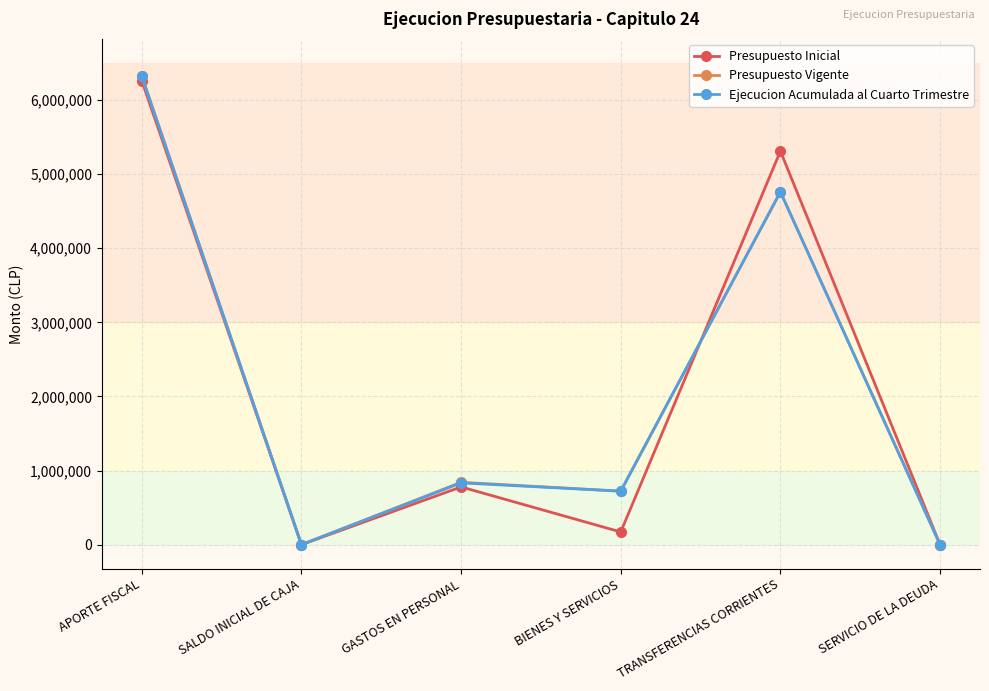

What is the label of the 1st point from the right?

SERVICIO DE LA DEUDA